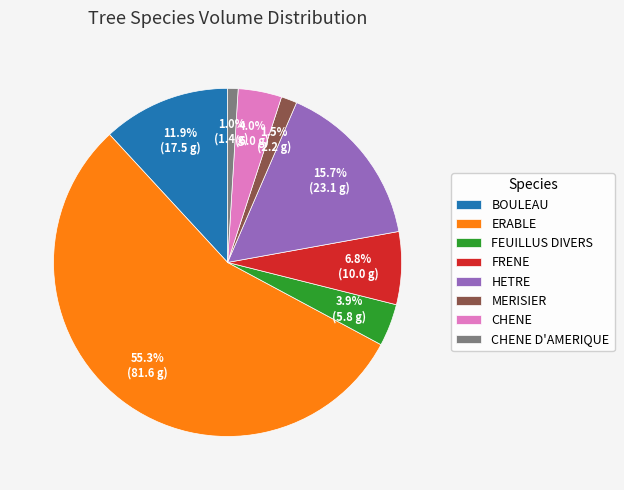

How many slices are in this pie chart?

8